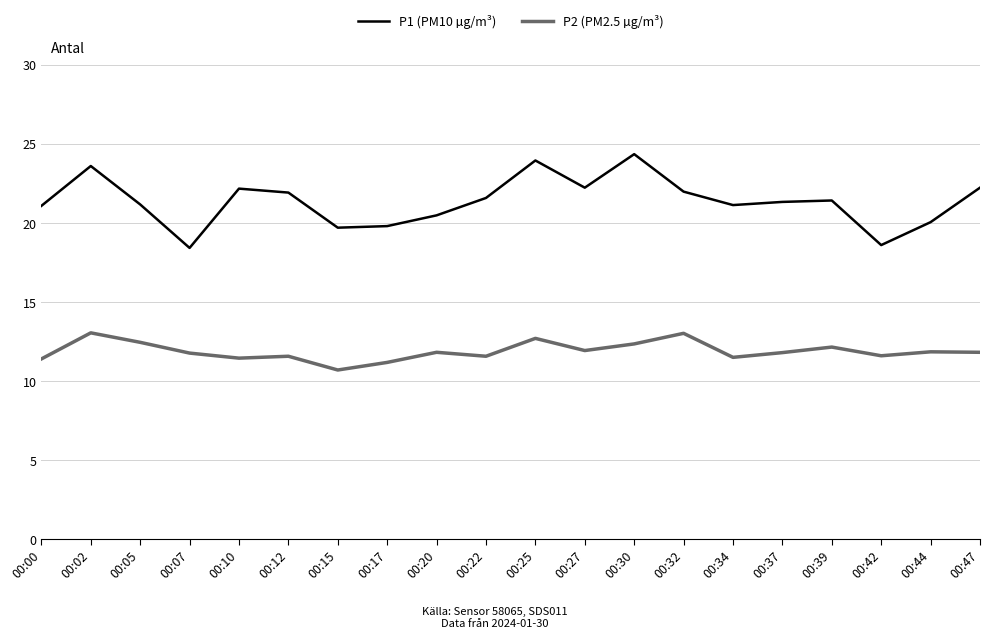

Where is the first local minimum for P1 (PM10 µg/m³)?

00:07